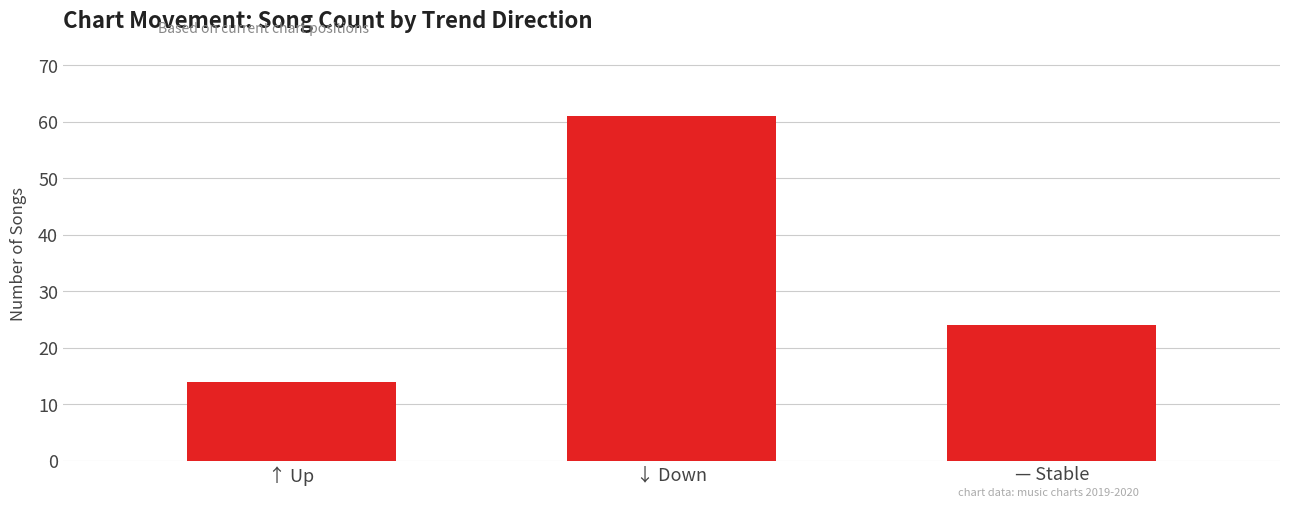

List the labels in order of value, largest first.

↓ Down, — Stable, ↑ Up